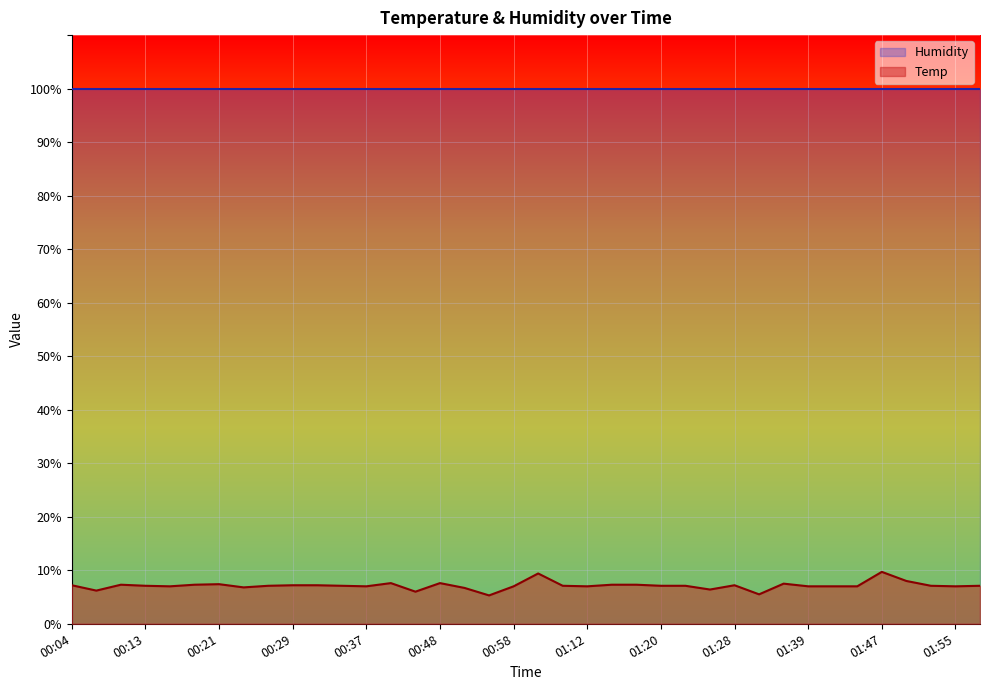

Does the chart display data point markers on the line(s)?

No